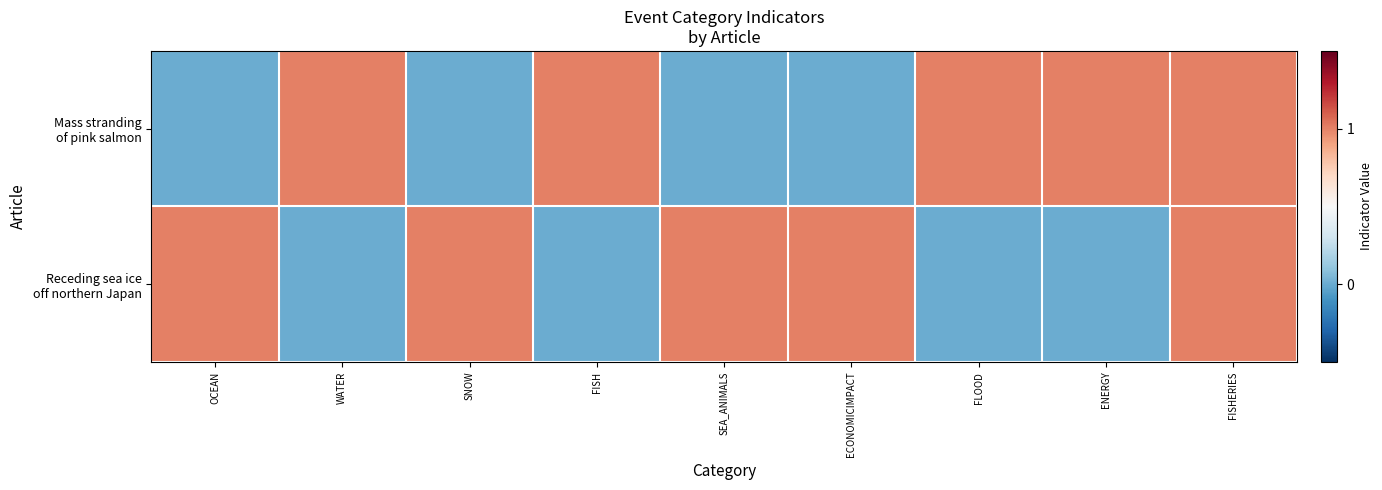

Rank the series at FISH from lowest to highest value.

Receding sea ice off northern Japan, Mass stranding of pink salmon